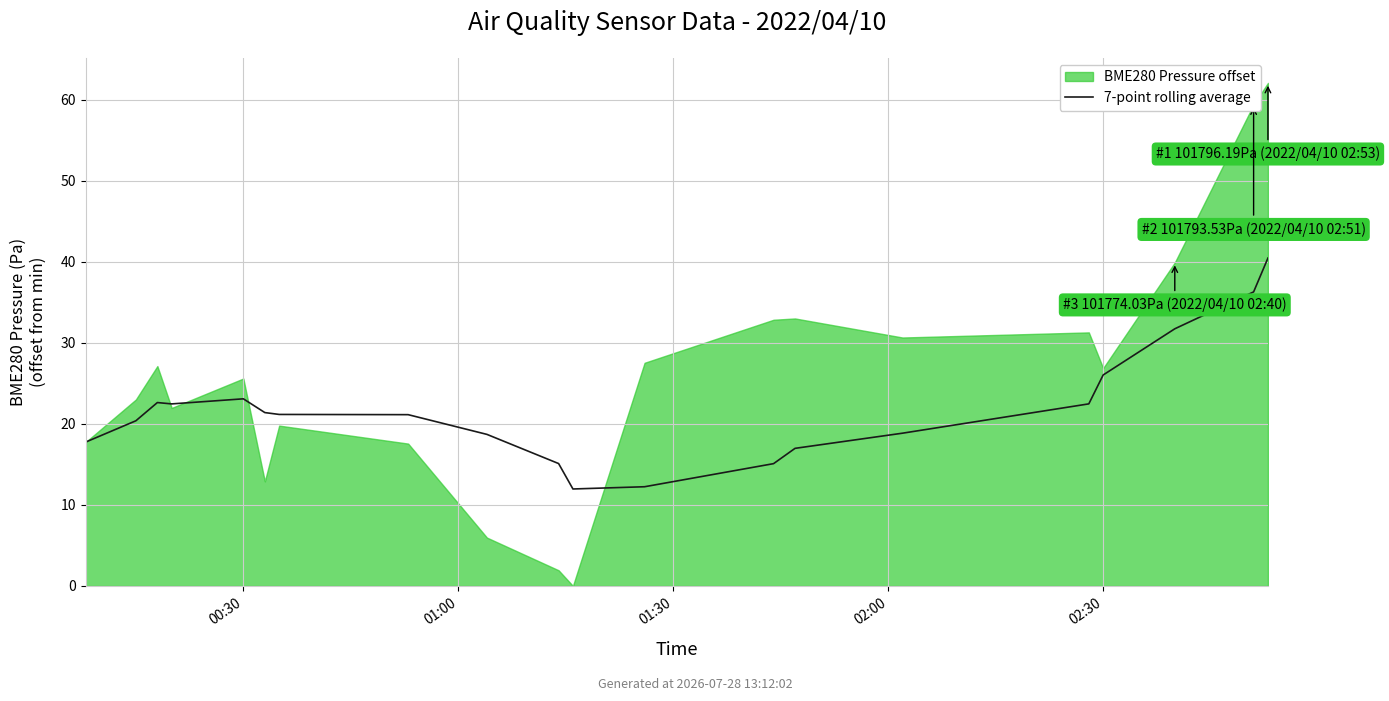

What is the approximate value at 18?

36.3